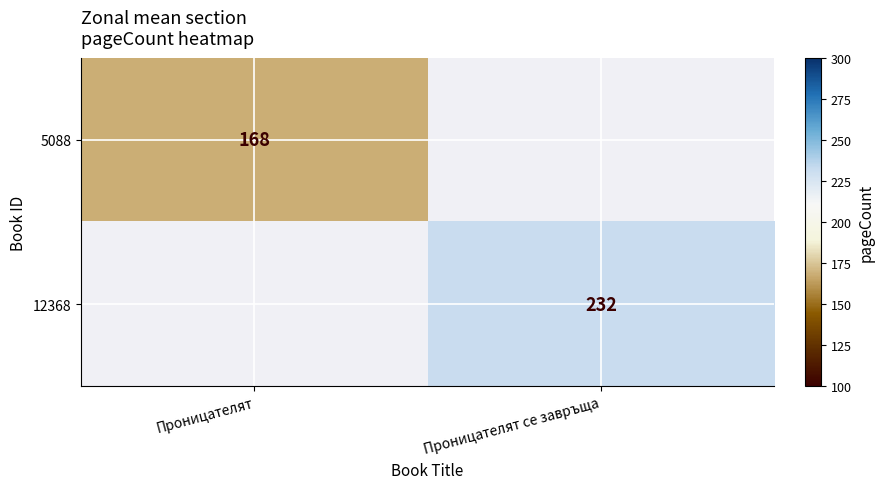

Which category has the highest value across all series?

Проницателят се завръща